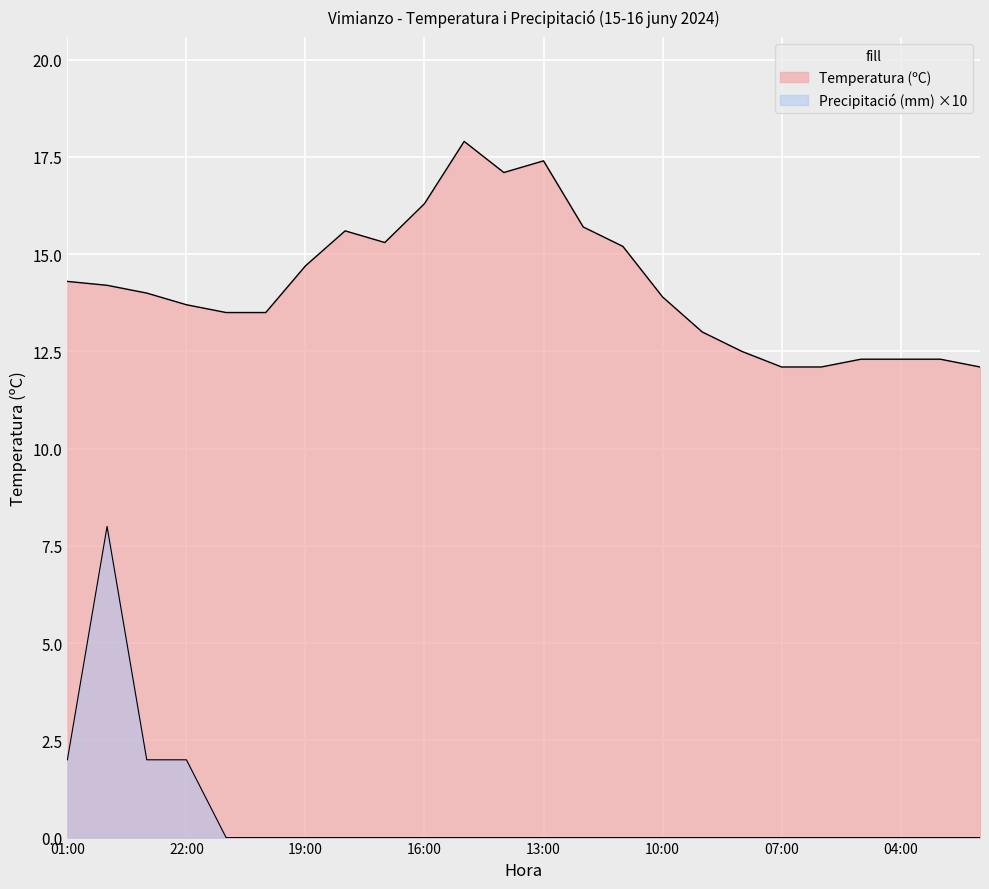

Reading left to right, list all the values displayed in this chart.

Temperatura (ºC): 01:00=14.3	00:00=14.2	23:00=14.0	22:00=13.7	21:00=13.5	20:00=13.5	19:00=14.7	18:00=15.6	17:00=15.3	16:00=16.3	15:00=17.9	14:00=17.1	13:00=17.4	12:00=15.7	11:00=15.2	10:00=13.9	09:00=13.0	08:00=12.5	07:00=12.1	06:00=12.1	05:00=12.3	04:00=12.3	03:00=12.3	02:00=12.1
Precipitació (mm): 01:00=2.0	00:00=8.0	23:00=2.0	22:00=2.0	21:00=0.0	20:00=0.0	19:00=0.0	18:00=0.0	17:00=0.0	16:00=0.0	15:00=0.0	14:00=0.0	13:00=0.0	12:00=0.0	11:00=0.0	10:00=0.0	09:00=0.0	08:00=0.0	07:00=0.0	06:00=0.0	05:00=0.0	04:00=0.0	03:00=0.0	02:00=0.0